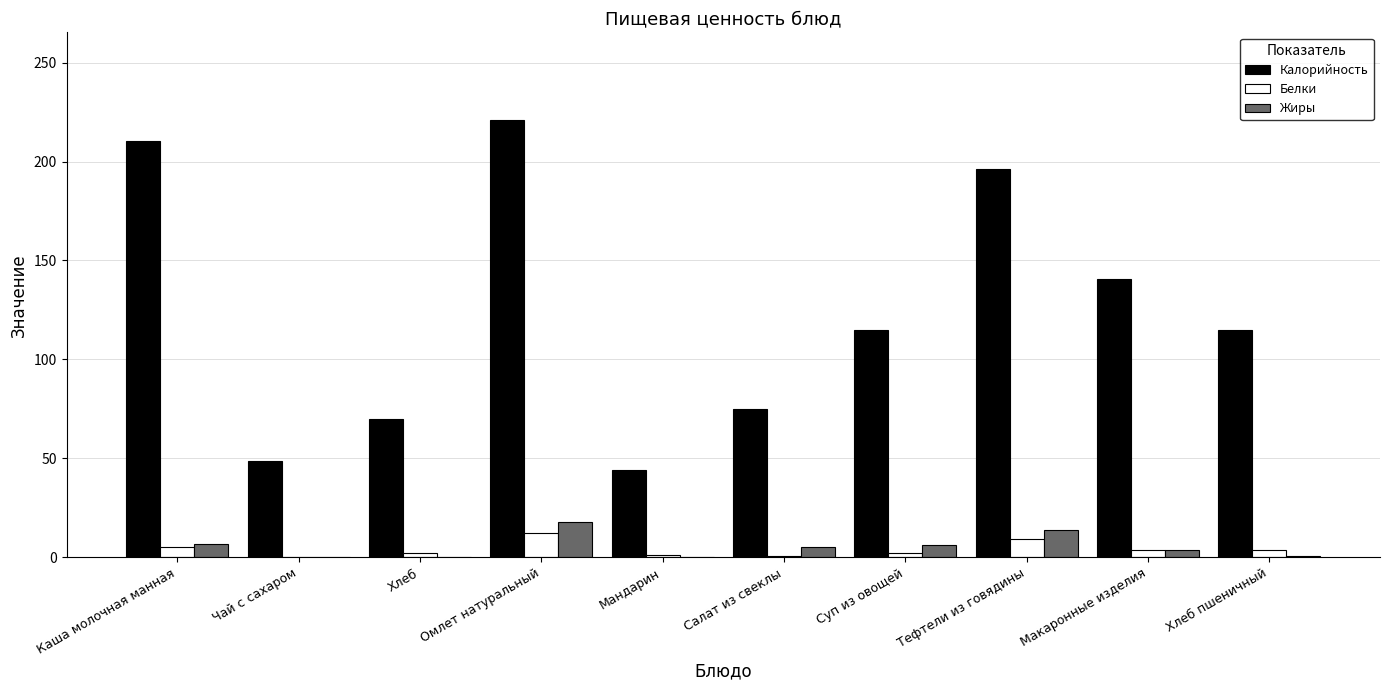

Which series changed the most between Салат из свеклы and Тефтели из говядины?

Калорийность